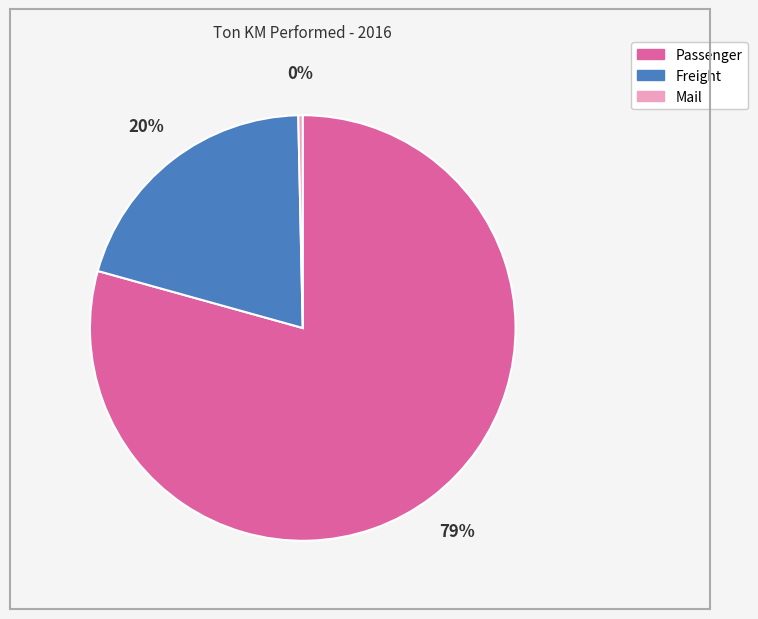

Count the number of slices in the pie.

3